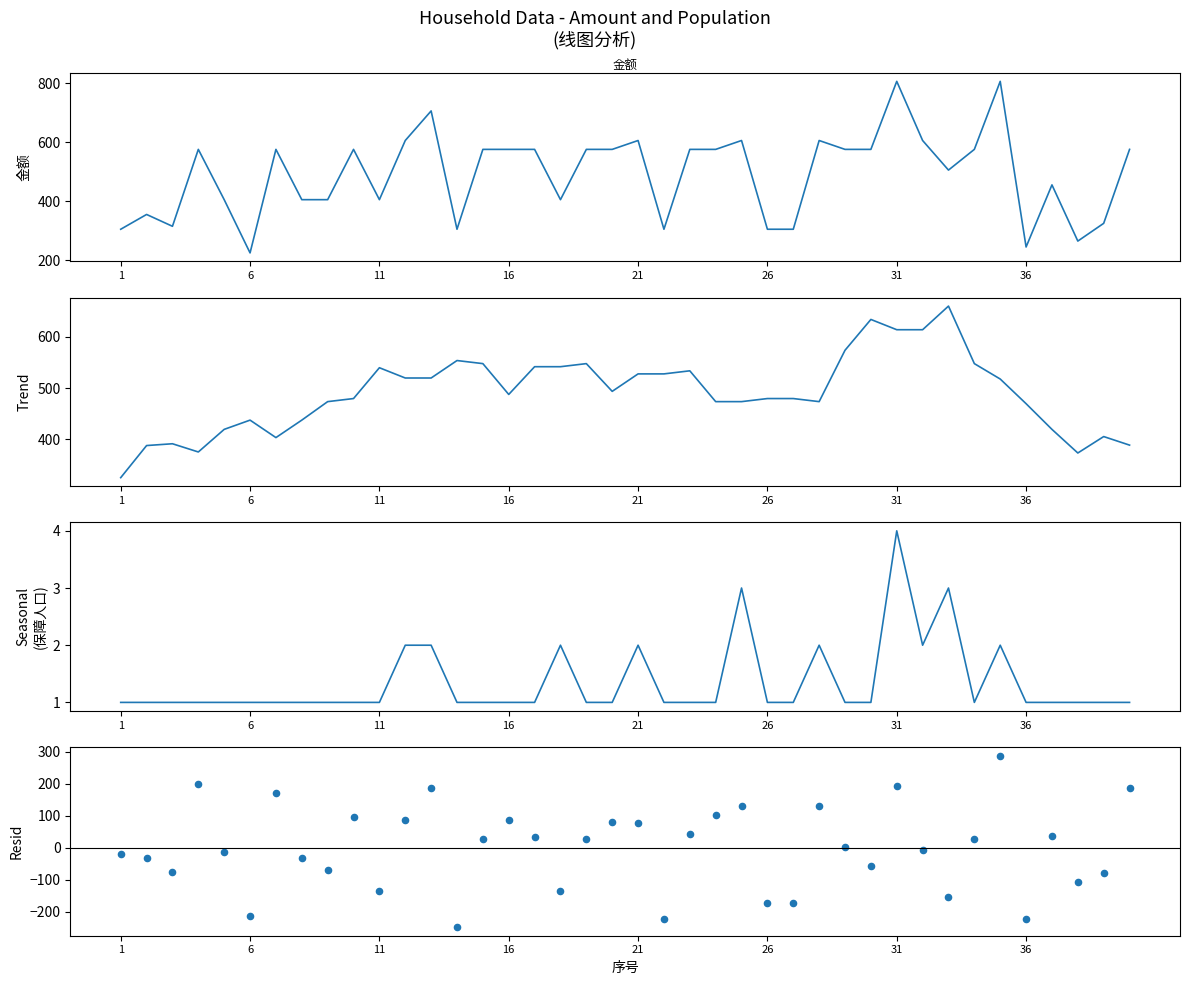

Which series has the widest spread of Y values?

金额